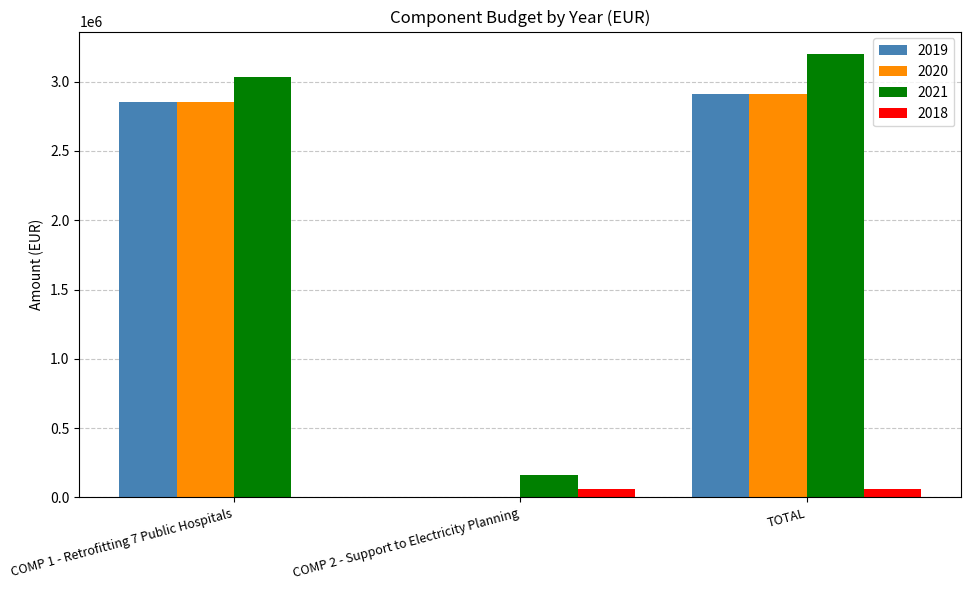

What is the sum of all 2019 values?

5766032.7